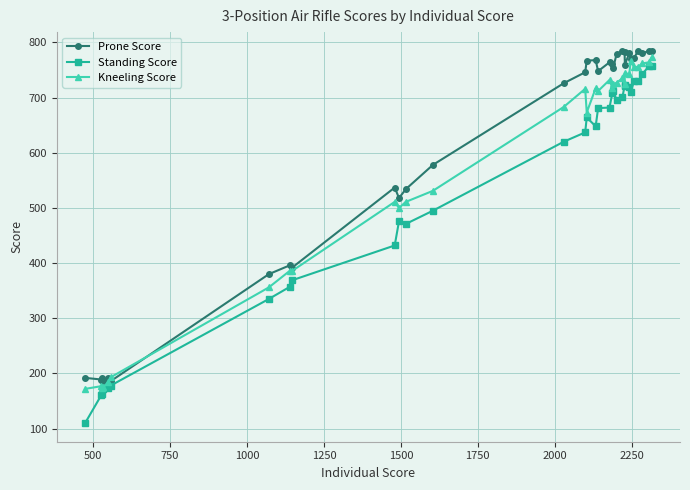

True or false: Prone Score and Standing Score intersect in this chart.

False